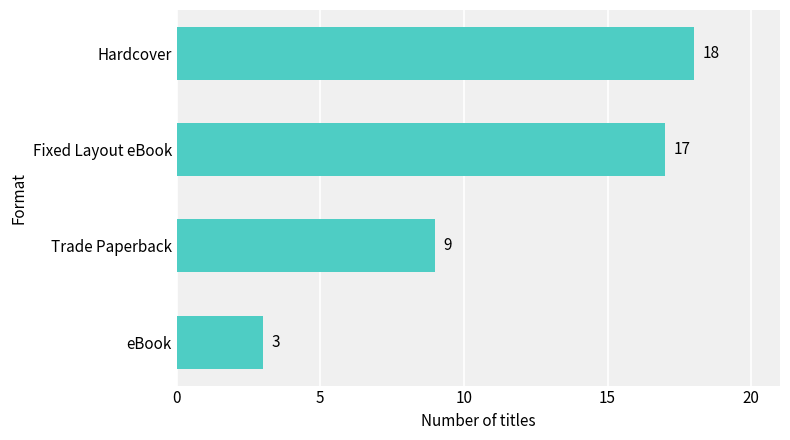

The value at eBook is 3. True or false?

True